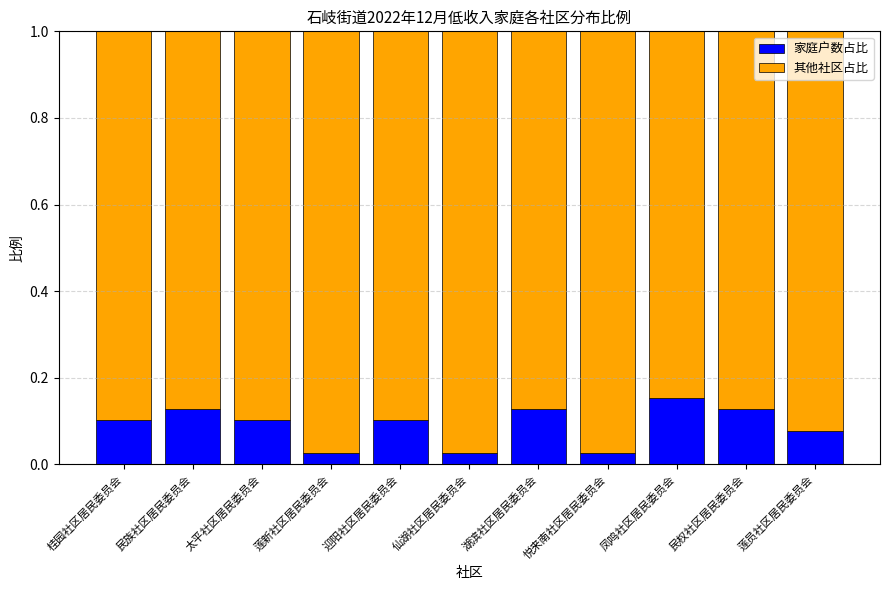

Is it true that 家庭户数占比 equals 0.1 at 湖滨社区居民委员会?

True